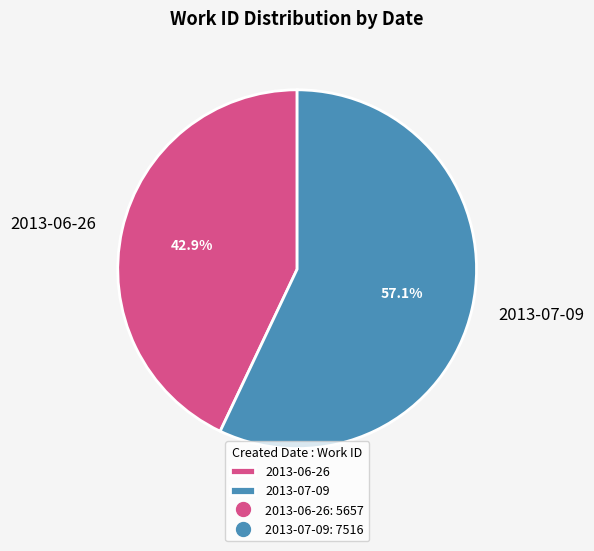

True or false: 2013-07-09 accounts for 57% of the total.

True